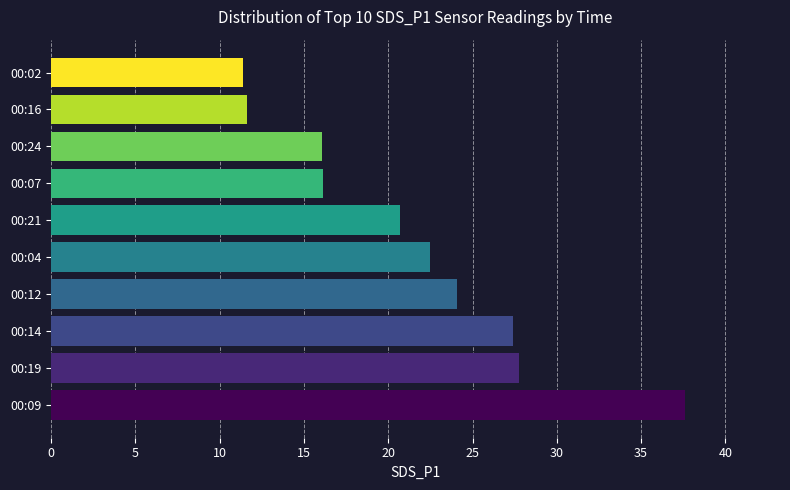

What is the change in value from 00:14 to 00:21?

-6.7